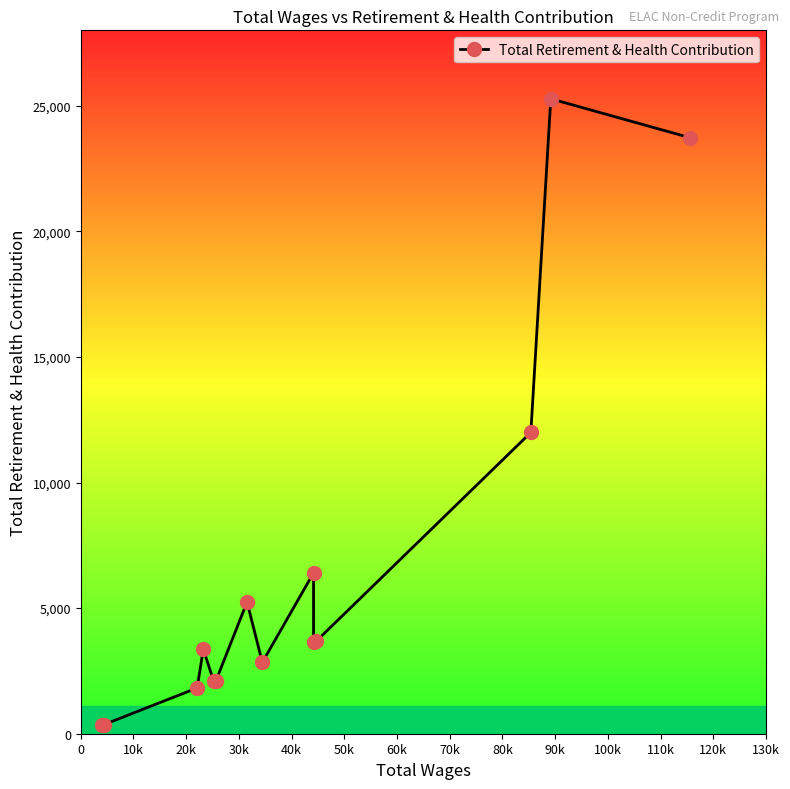

What position from the left is 60k?

7